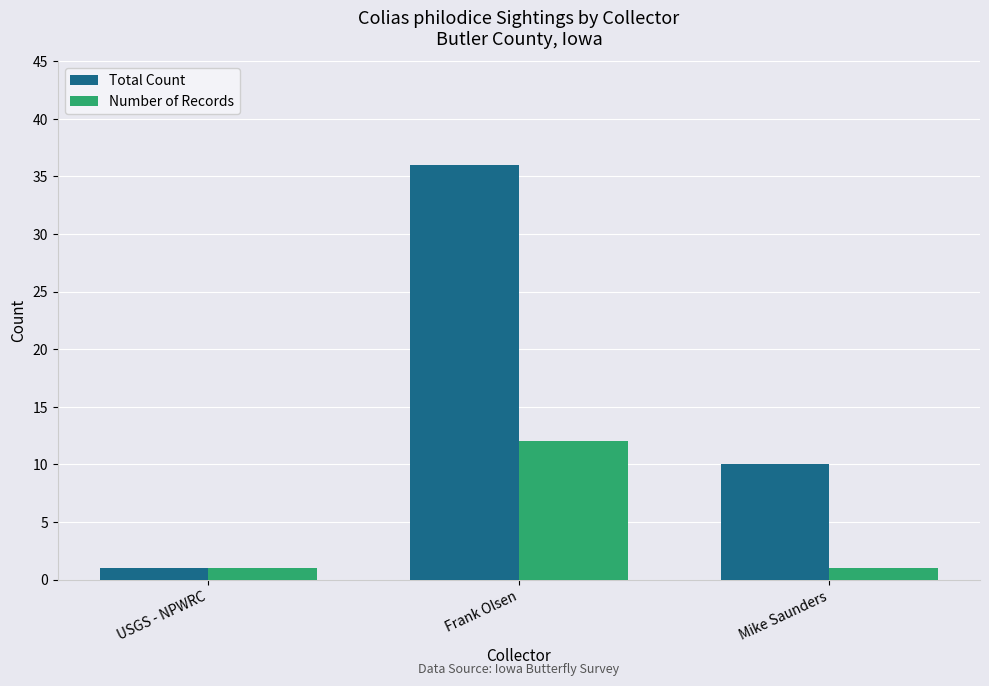

Which series has the widest spread of values?

Total Count